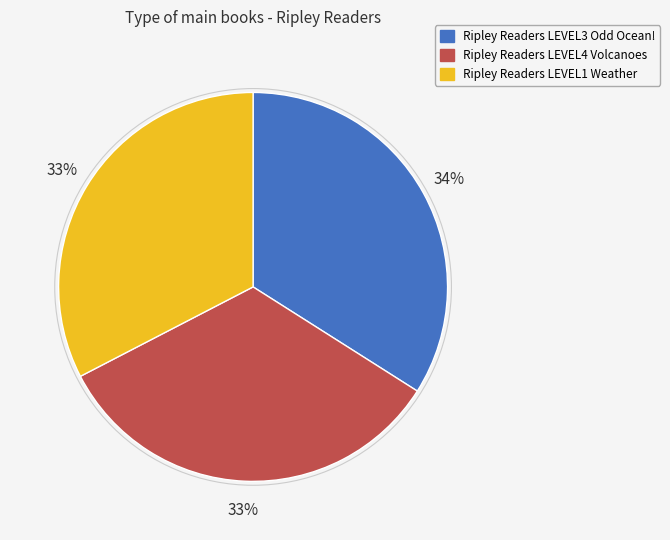

Is Ripley Readers LEVEL1 Weather the majority of the pie?

No